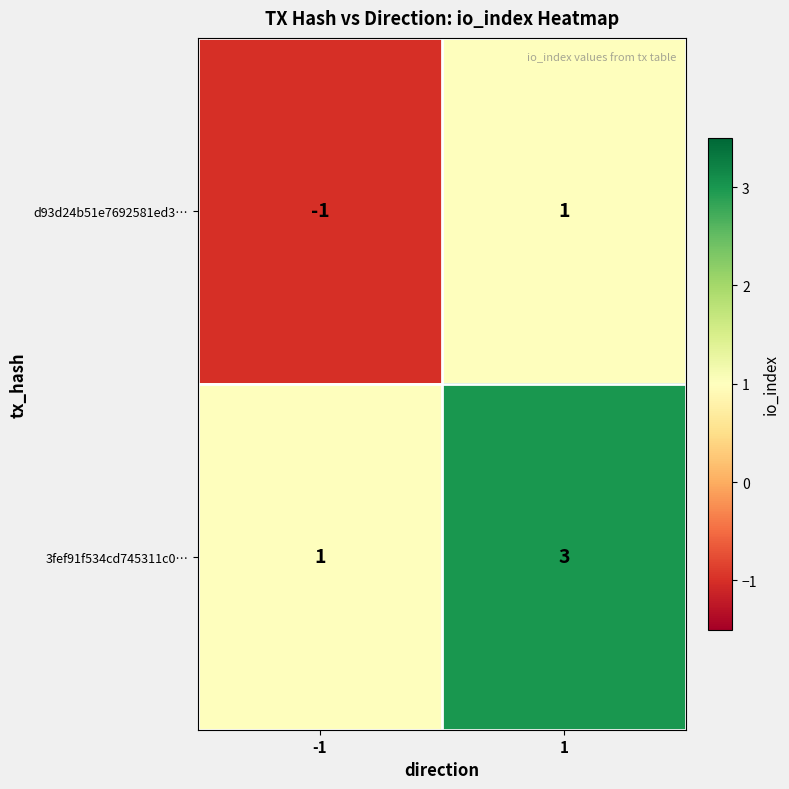

What is the sum of the 3fef91f534cd745311c0… values at 1 and -1?

4